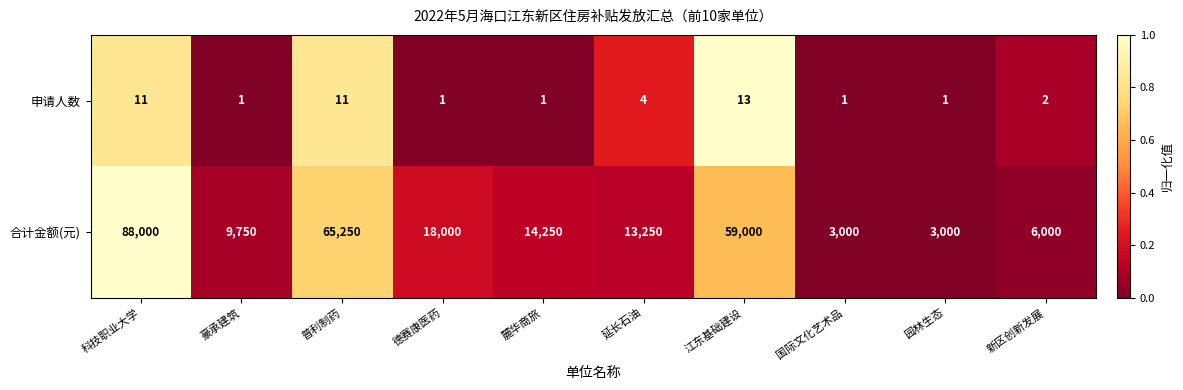

Reading left to right, extract all data points from this chart.

申请人数: 11	1	11	1	1	4	13	1	1	2
合计金额(元): 88000	9750	65250	18000	14250	13250	59000	3000	3000	6000